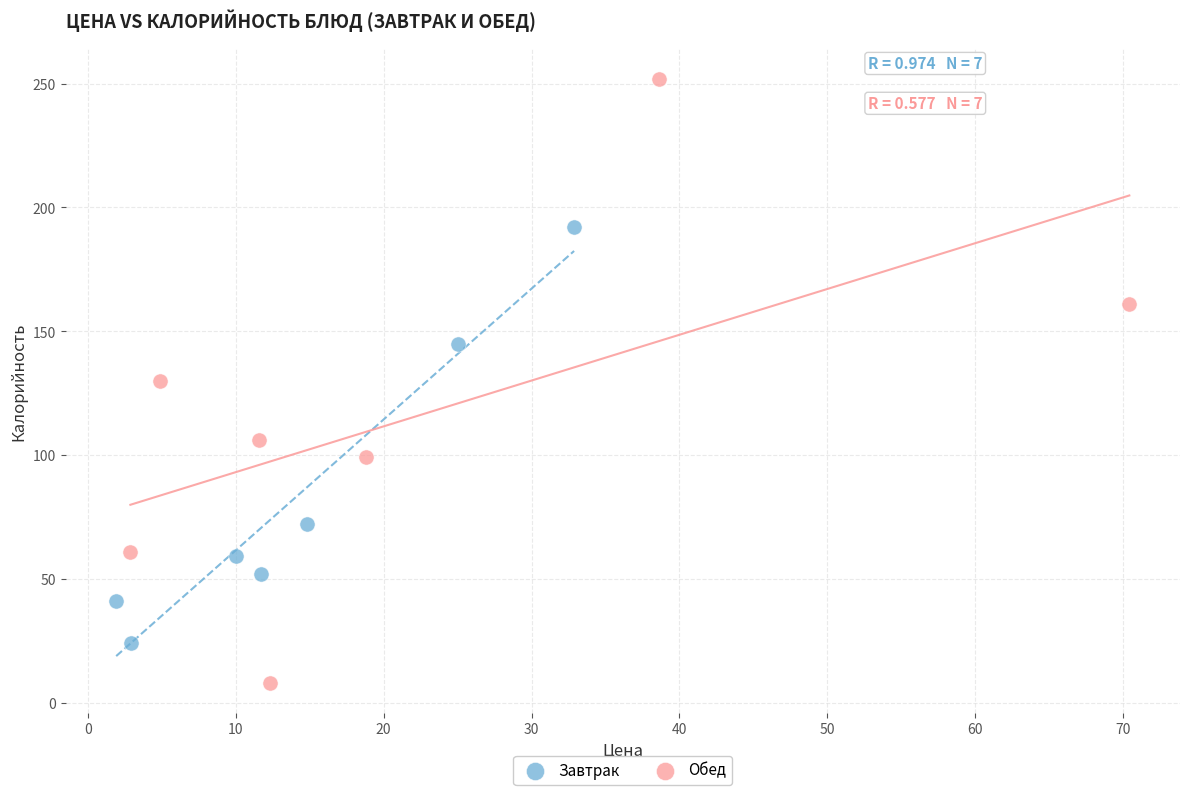

What are all the series names shown in the legend?

Завтрак, Обед